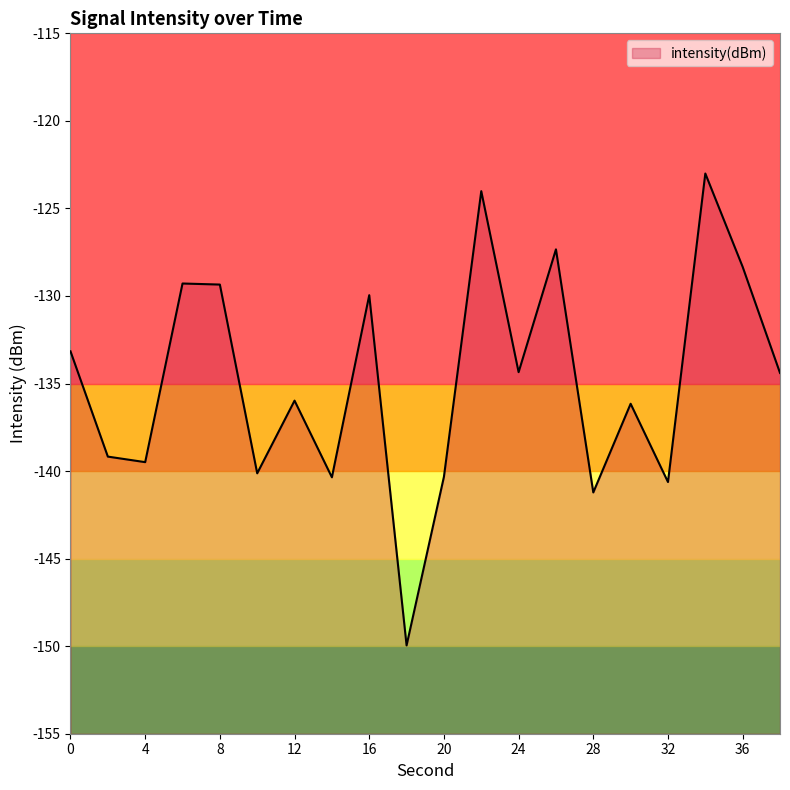

How many interior local peaks (higher than both neighbors) does the data have?

7